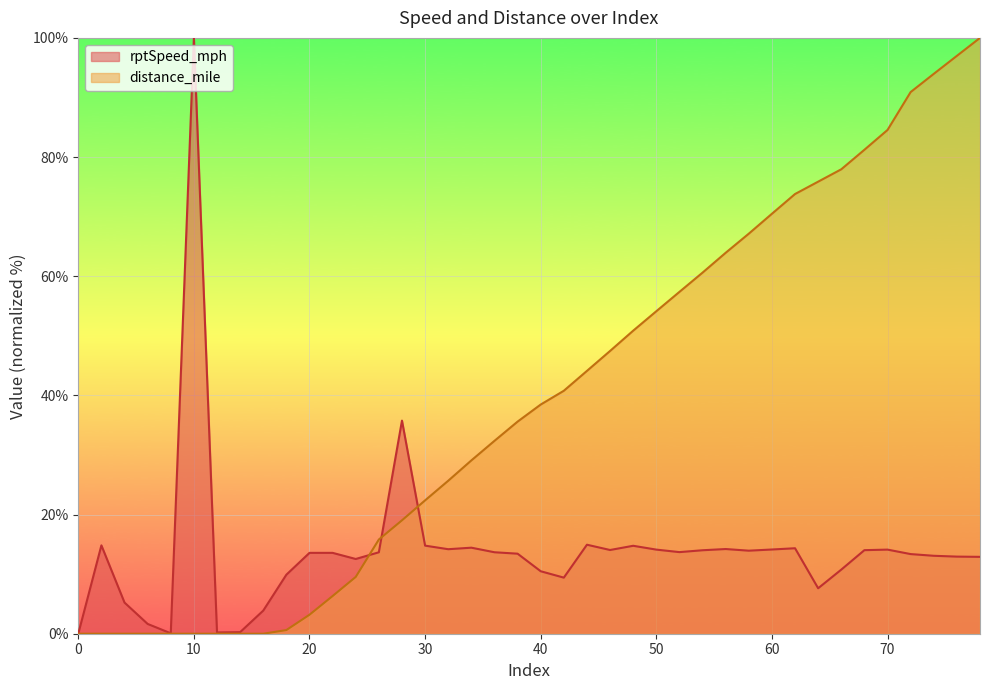

At how many categories does at least one series exceed 73?

10